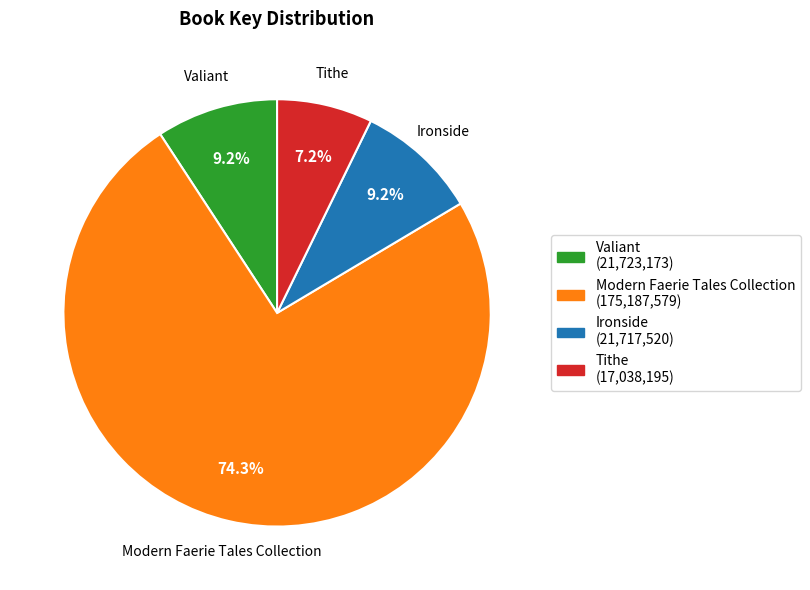

Is there any slice that represents more than half of the pie?

Yes